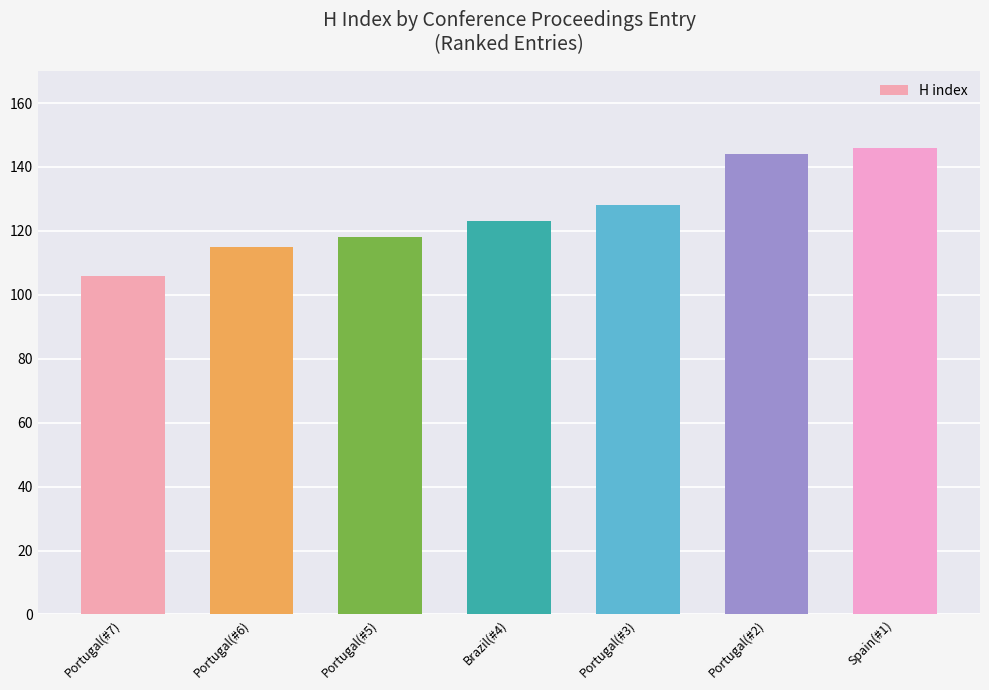

List the labels in order of value, smallest first.

Portugal(#7), Portugal(#6), Portugal(#5), Brazil(#4), Portugal(#3), Portugal(#2), Spain(#1)